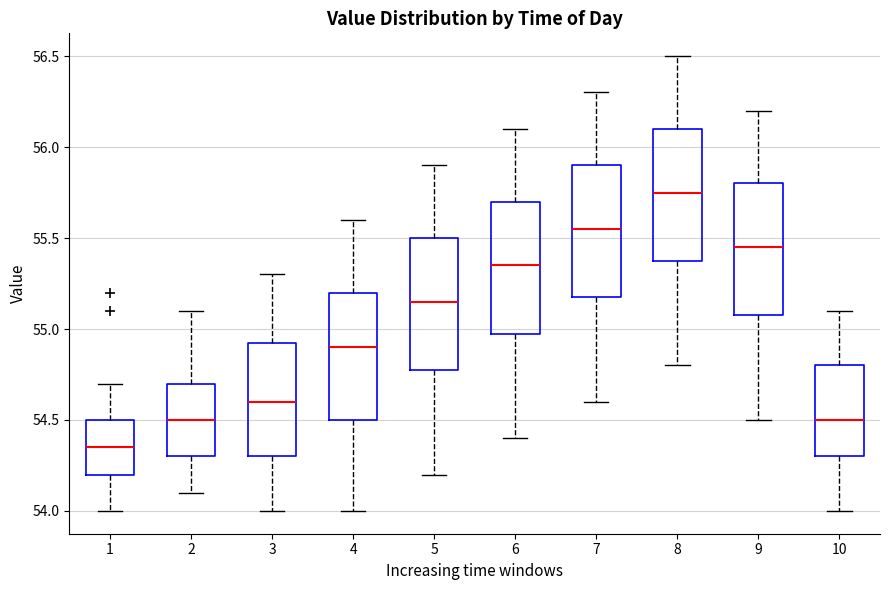

Reading left to right, transcribe this box plot: for each box, give where its median line is, the range the box spans, and where its two whiskers end, as read against the y-axis. The values are not printed on the chart, so give them approximately, as read against the axis.

1: median 54.35, box 54.20 to 54.50, whiskers 54.00 to 54.70
2: median 54.50, box 54.30 to 54.70, whiskers 54.10 to 55.10
3: median 54.60, box 54.30 to 54.95, whiskers 54.00 to 55.30
4: median 54.90, box 54.50 to 55.20, whiskers 54.00 to 55.60
5: median 55.15, box 54.80 to 55.50, whiskers 54.20 to 55.90
6: median 55.35, box 55.00 to 55.70, whiskers 54.40 to 56.10
7: median 55.55, box 55.20 to 55.90, whiskers 54.60 to 56.30
8: median 55.75, box 55.40 to 56.10, whiskers 54.80 to 56.50
9: median 55.45, box 55.10 to 55.80, whiskers 54.50 to 56.20
10: median 54.50, box 54.30 to 54.80, whiskers 54.00 to 55.10